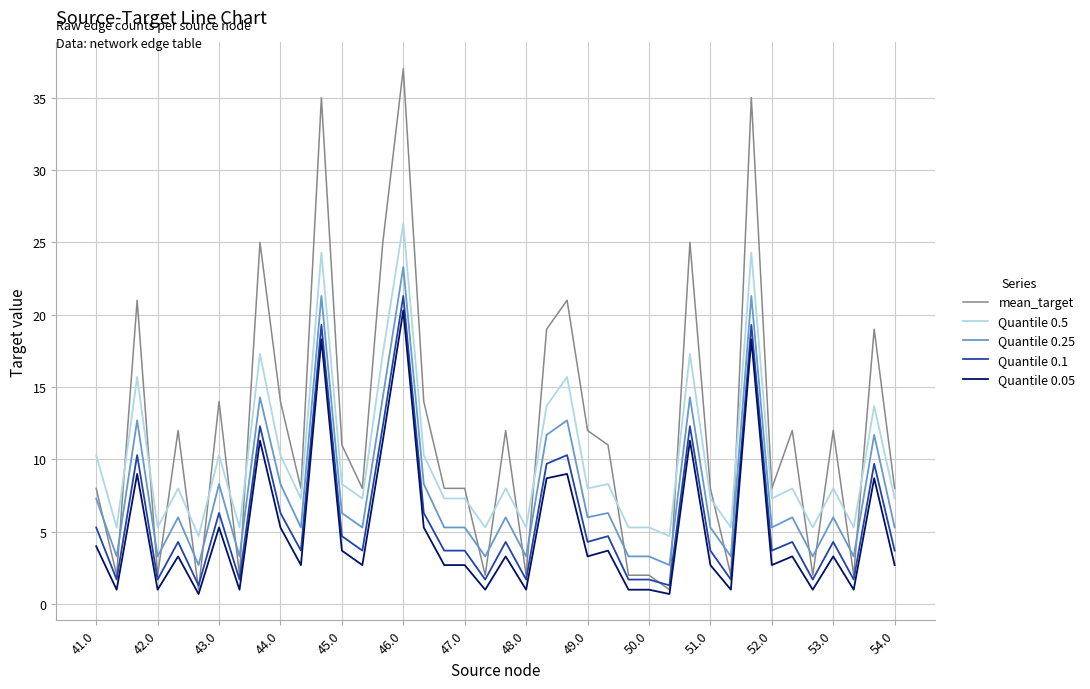

Which series has the largest total across all categories?

mean_target